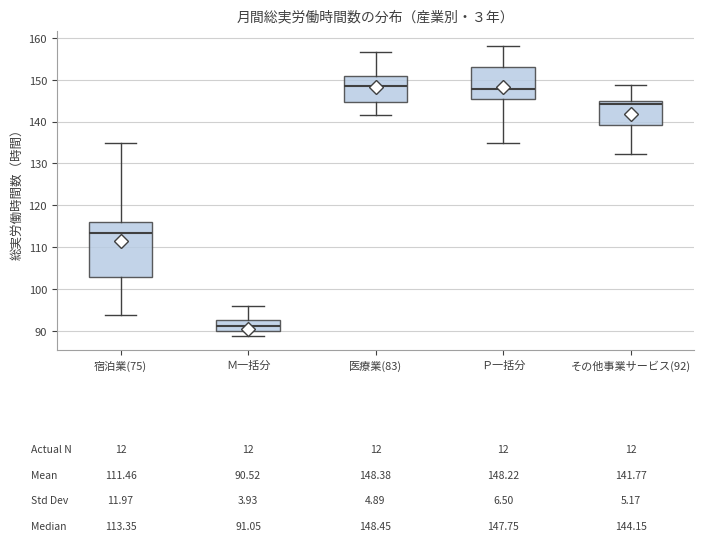

Comparing the boxes themselves (not the whiskers), which one is the tallest?

宿泊業(75)